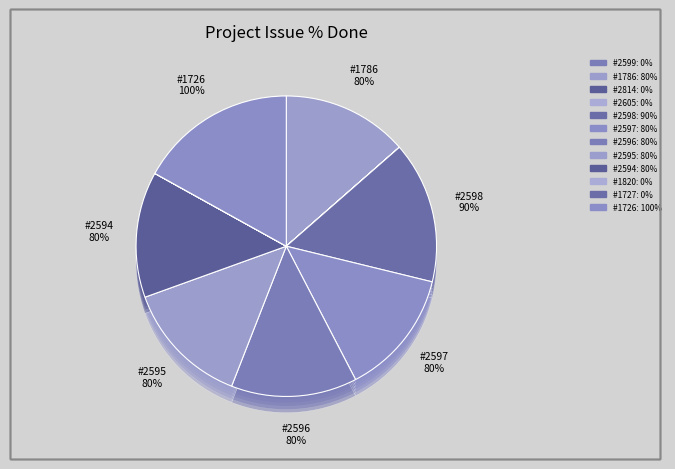

Rank the categories by value from highest to lowest.

1726, 2598, 1786, 2597, 2596, 2595, 2594, 2599, 2814, 2605, 1820, 1727